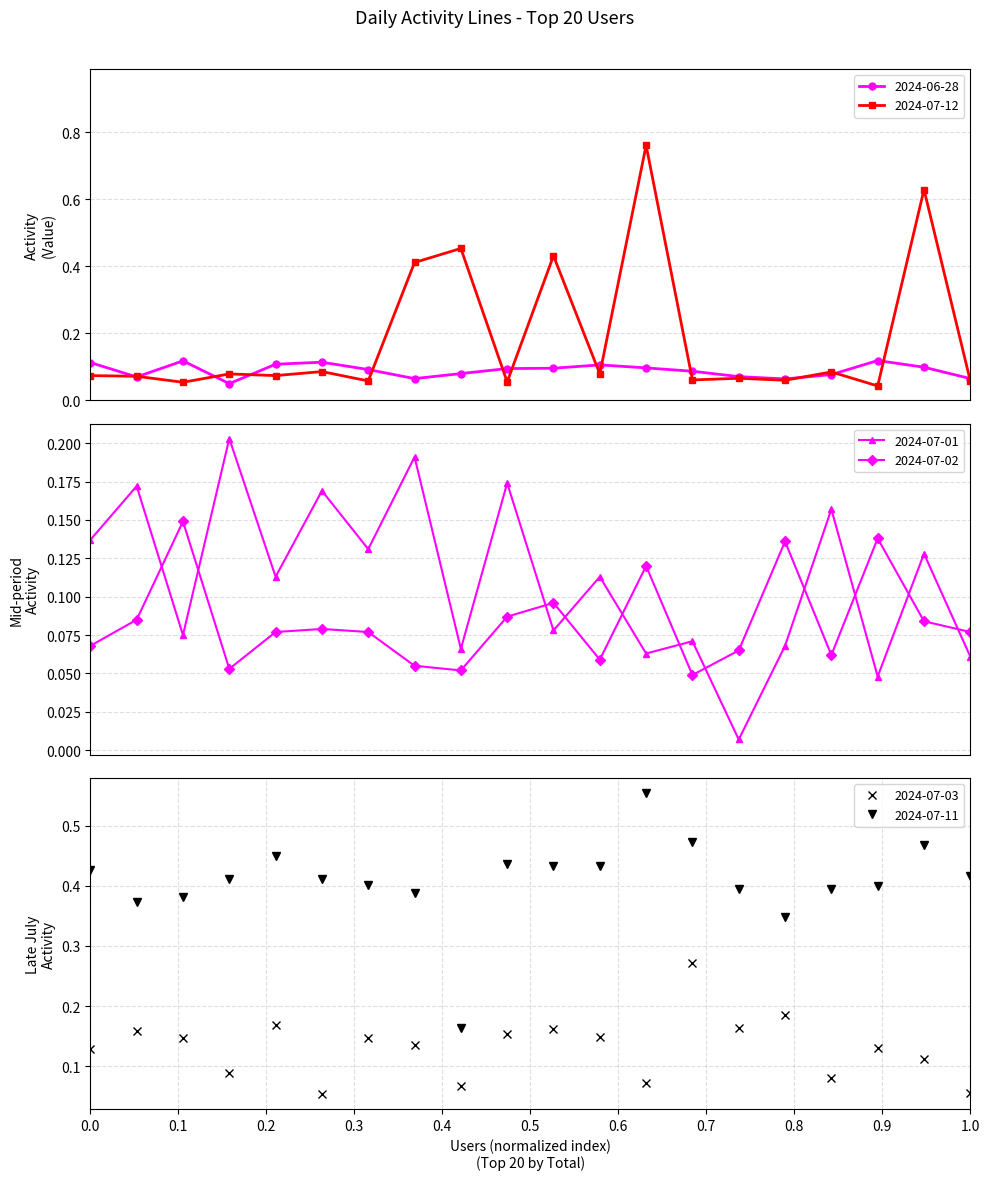

True or false: 2024-07-12 and 2024-07-11 intersect in this chart.

True